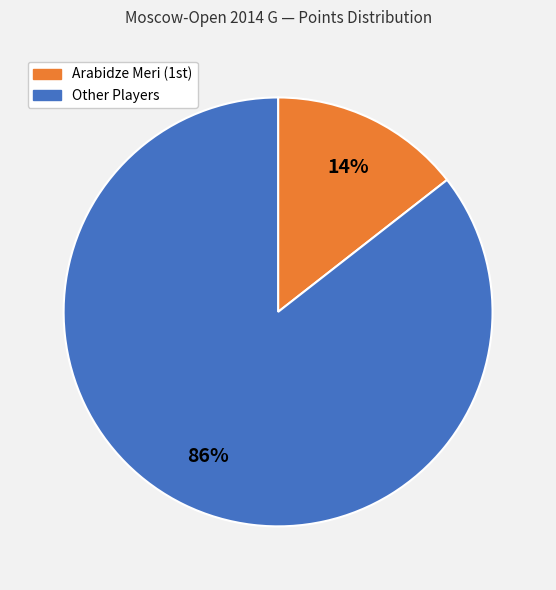

Is there a majority slice in this chart?

Yes